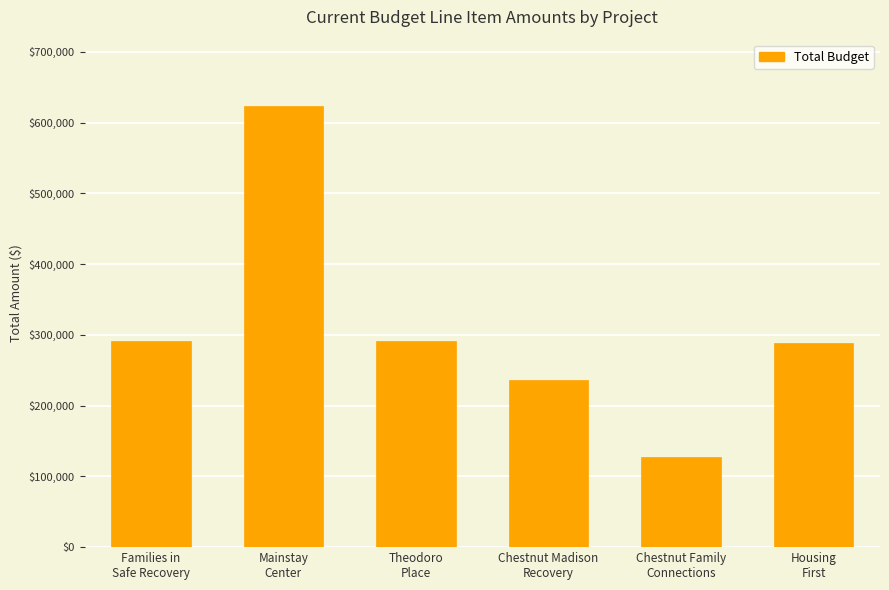

Are the bars horizontal?

No